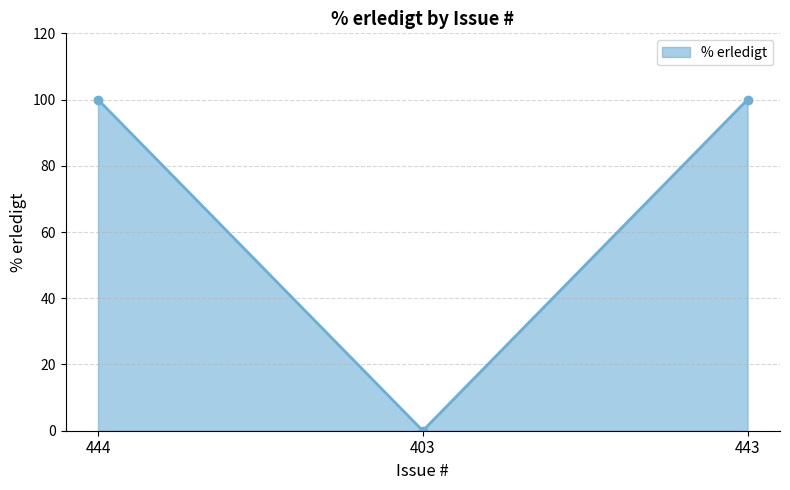

What position from the left is 443?

3